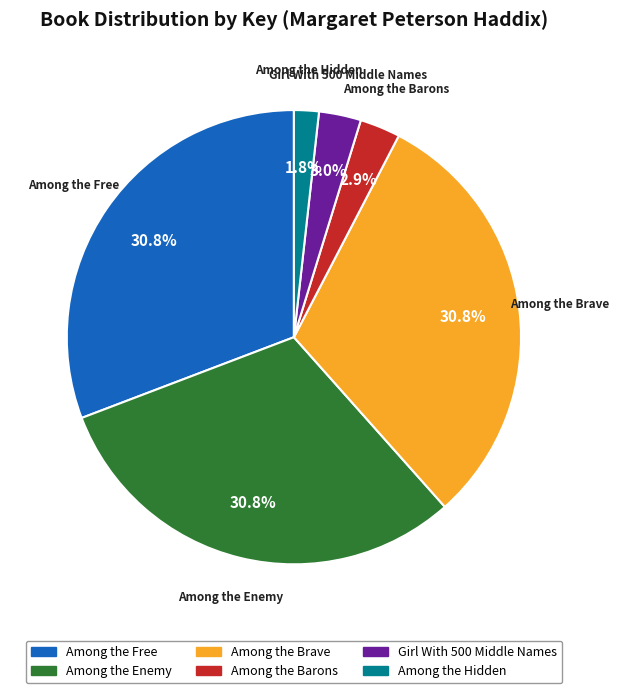

Is it true that Among the Enemy is 19% of the pie?

False